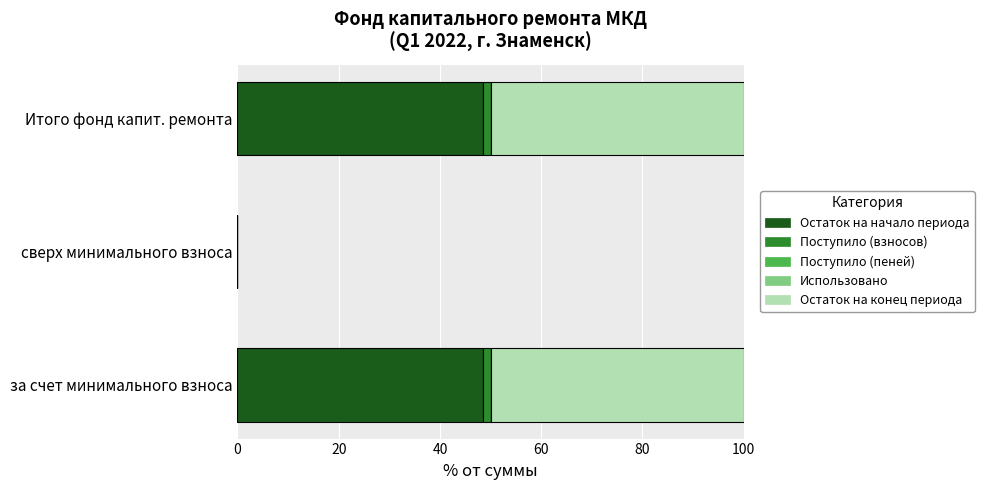

How many data points does each series have?

3